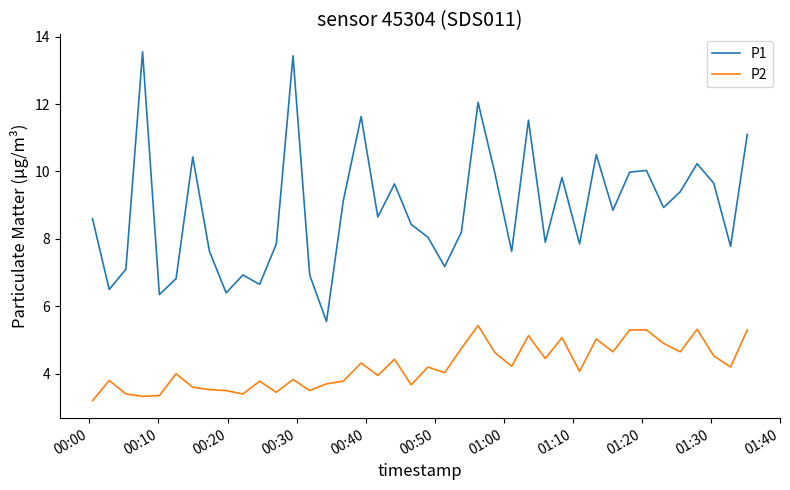

List the series in order of their overall mean, highest first.

P1, P2